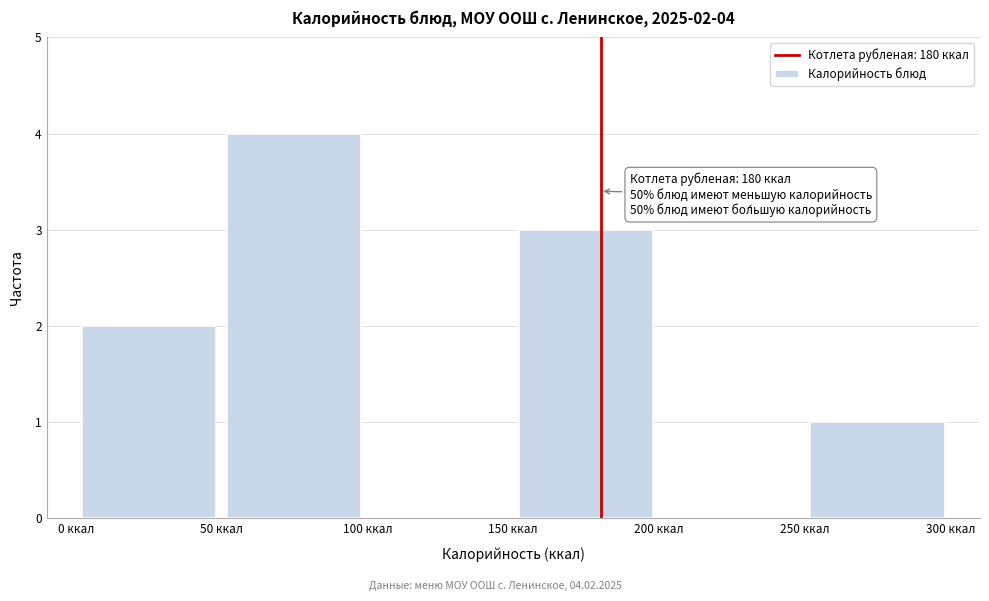

Which range on the x-axis has the tallest bar?

50 to 100